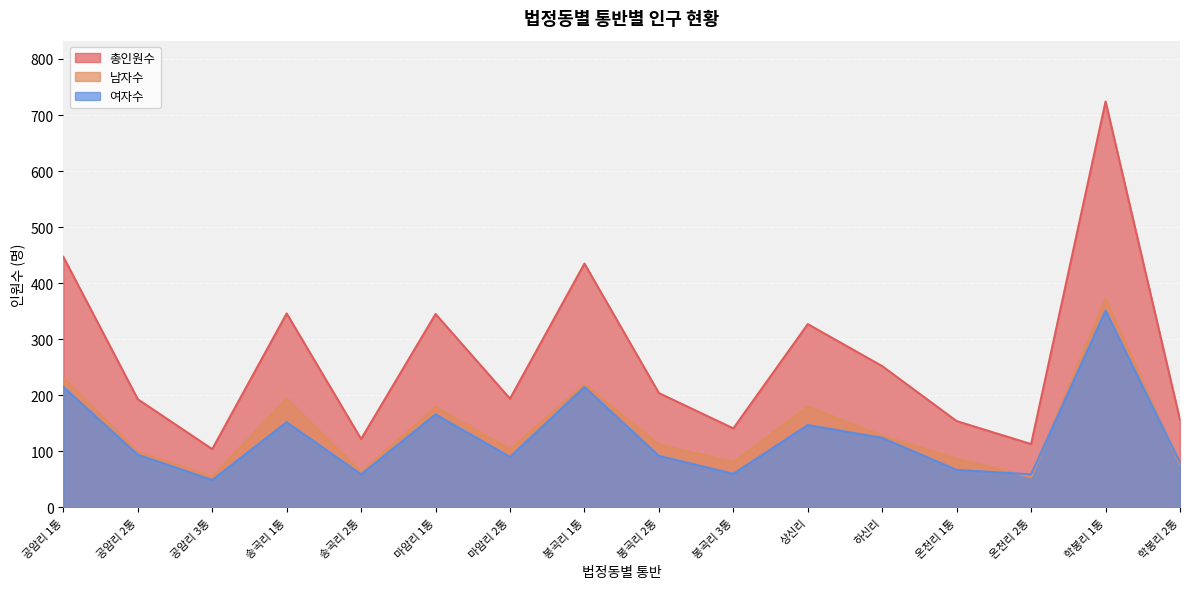

What are all the series names shown in the legend?

총인원수, 남자수, 여자수